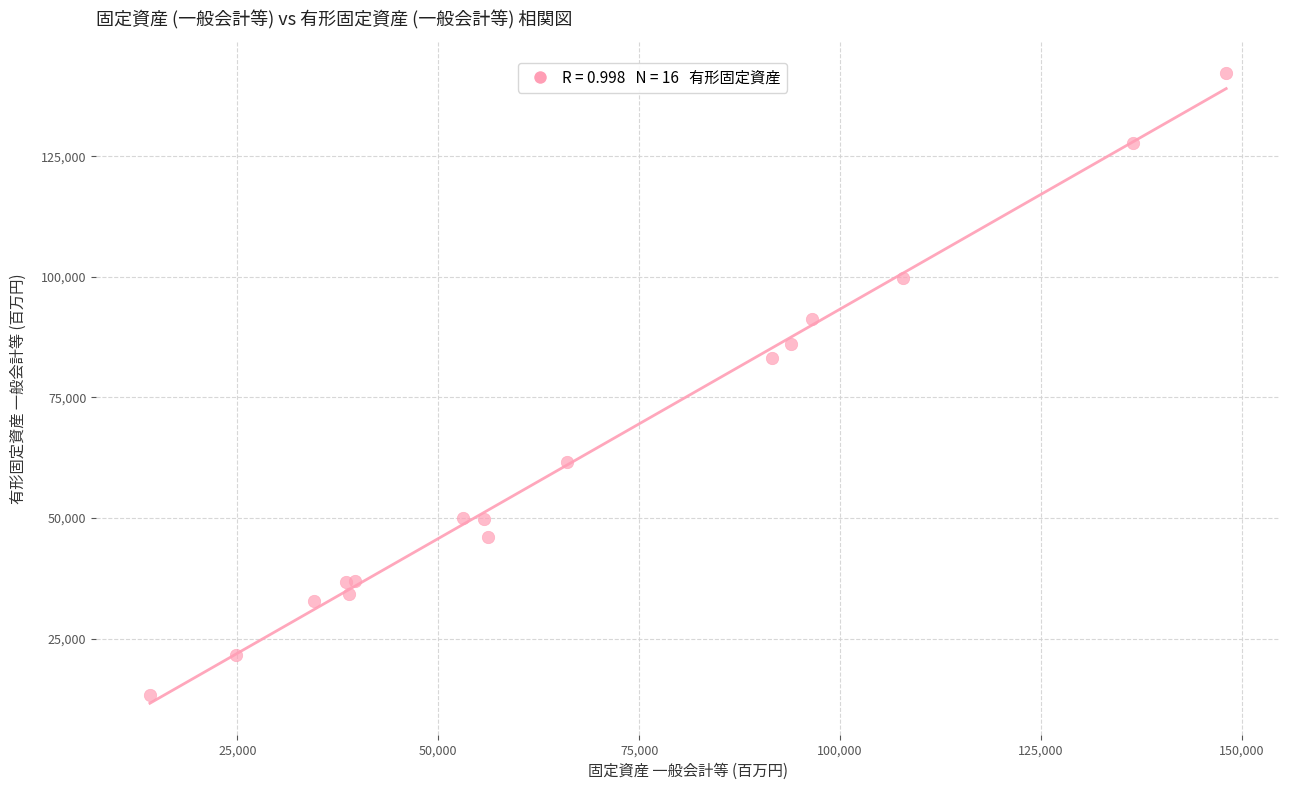

What Y value in the scatter plot is closest to 77739?

83096